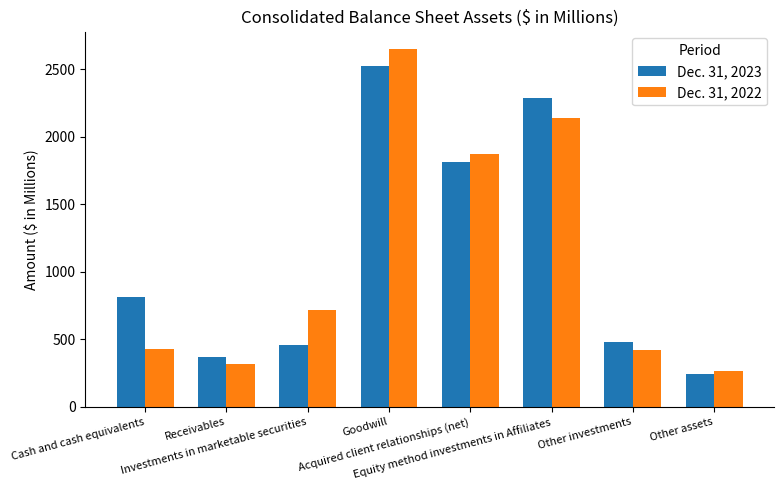

The Dec. 31, 2022 series shows 316.0 at Receivables. True or false?

True